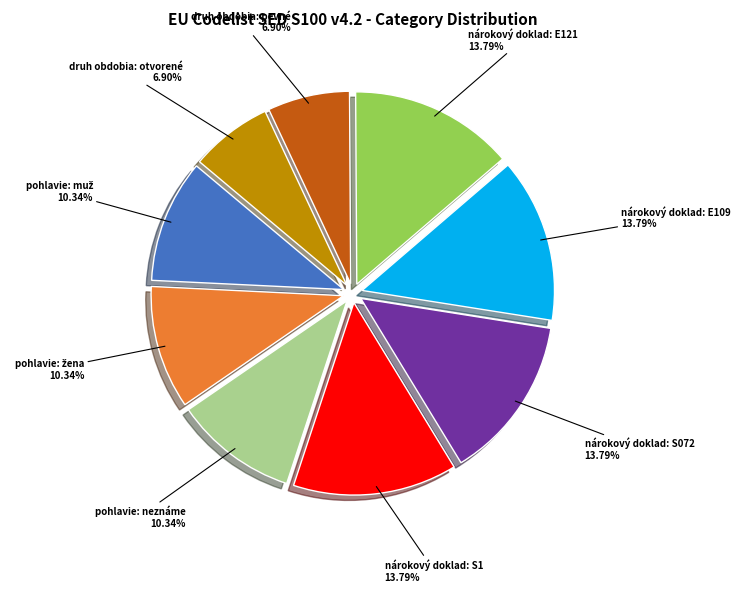

To the nearest percent, what is the average slice percentage?

11%